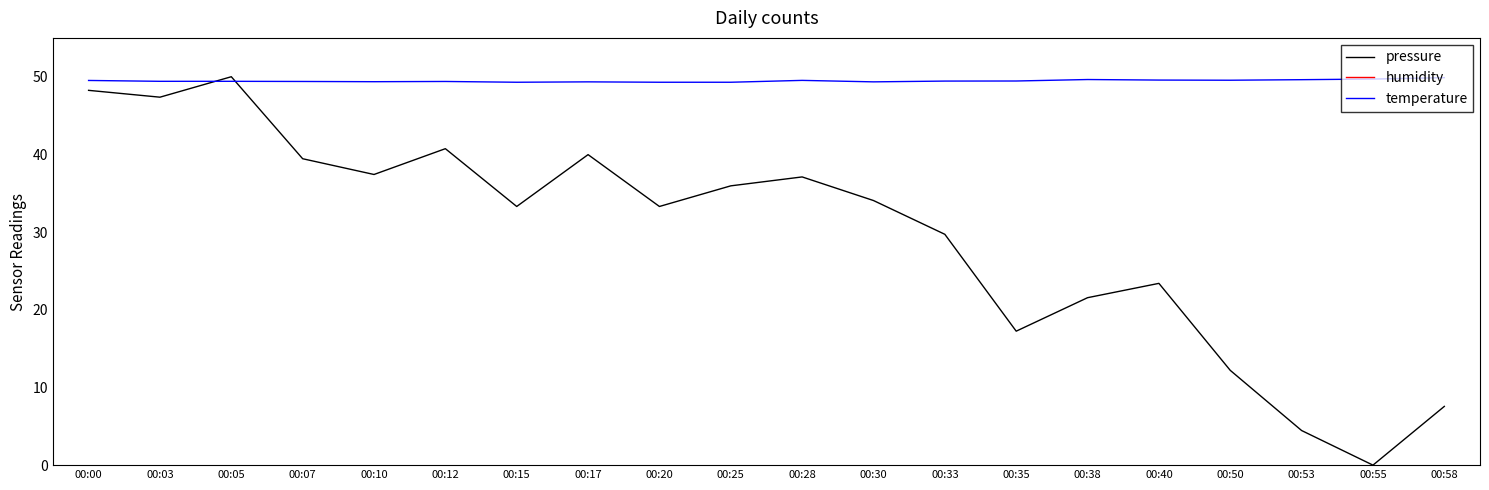

In temperature, how many points are higher than both neighbors (excluding endpoints)?

4